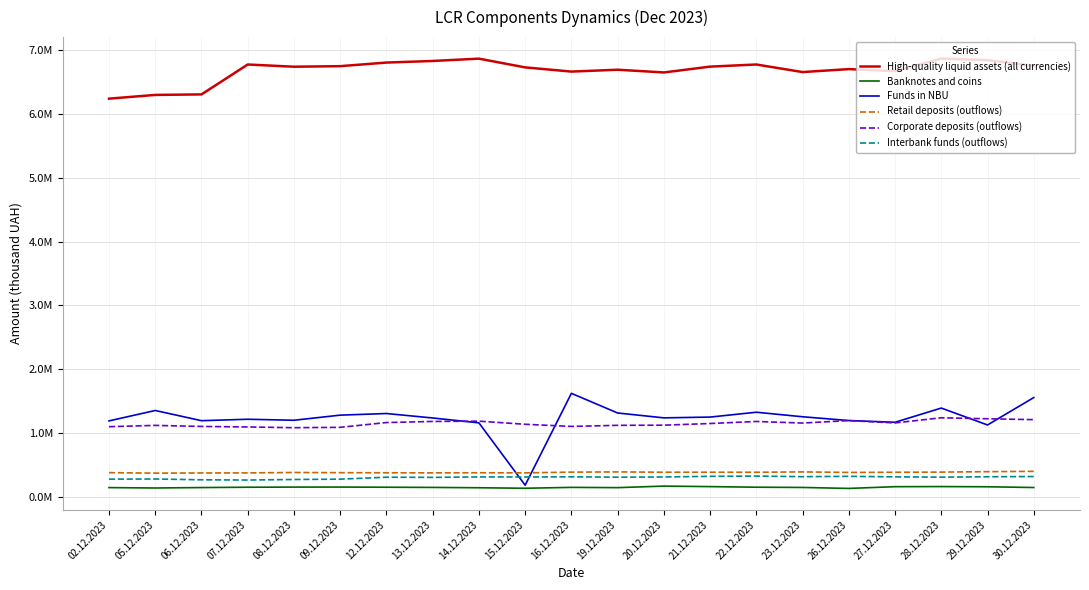

Which series changed the most between 07.12.2023 and 08.12.2023?

High-quality liquid assets (all currencies)